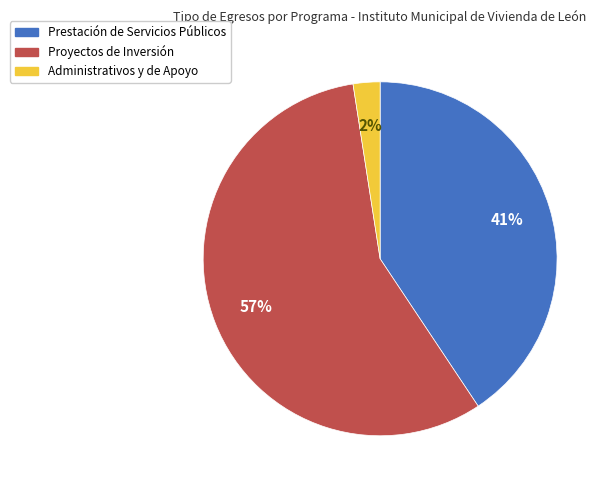

Approximately how many times larger is the value at Proyectos de Inversión compared to Prestación de Servicios Públicos?

1.4